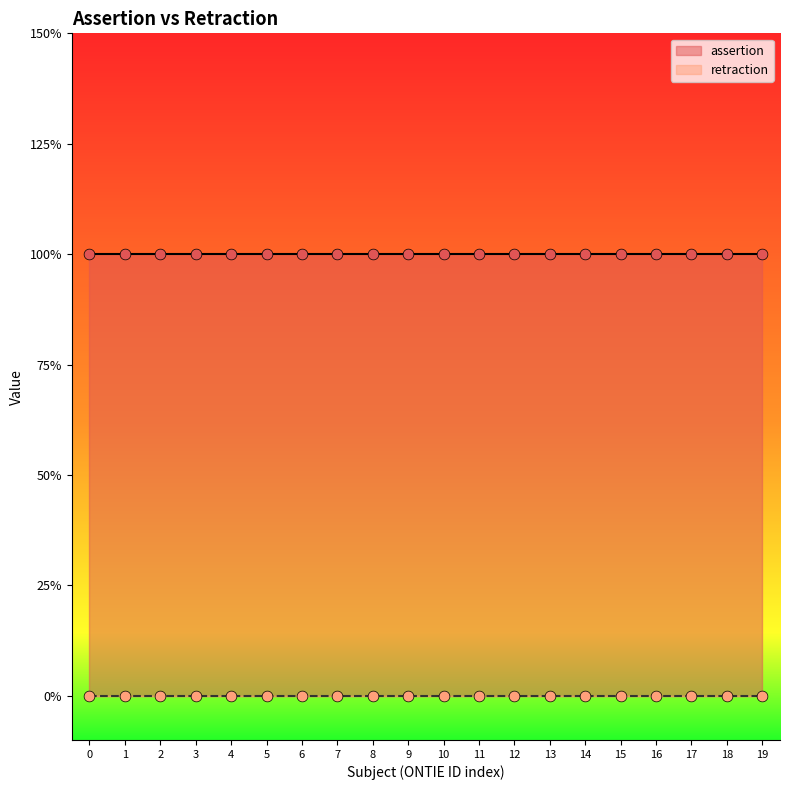

Which series contains the lowest Y value?

retraction